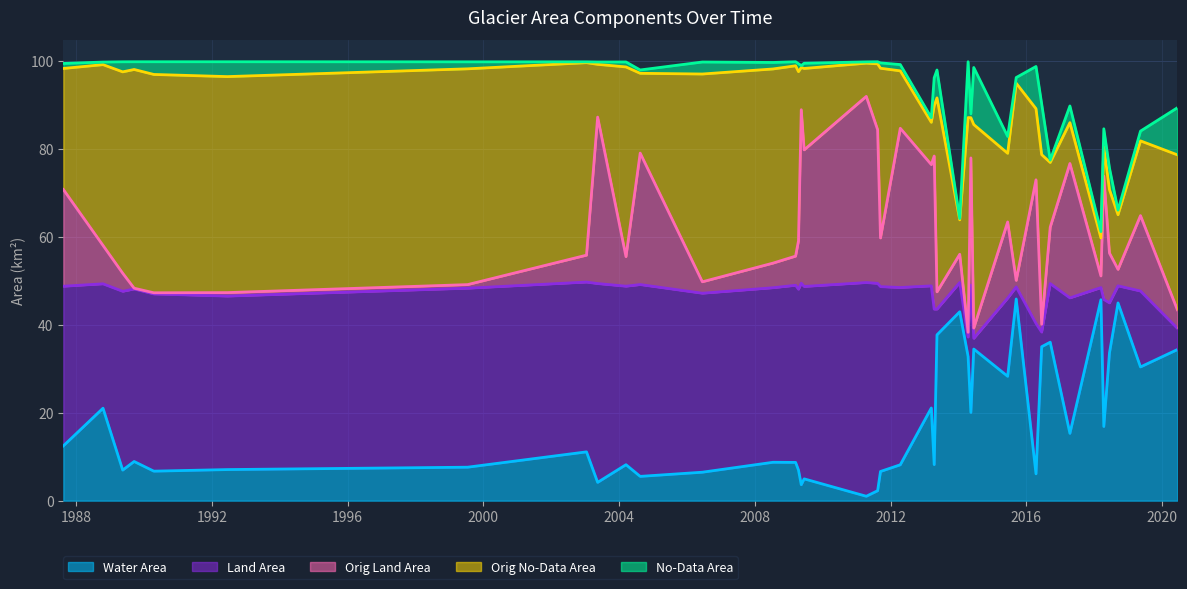

What is the sum of the landArea values at 2013_05 and 2009_03?

46.2